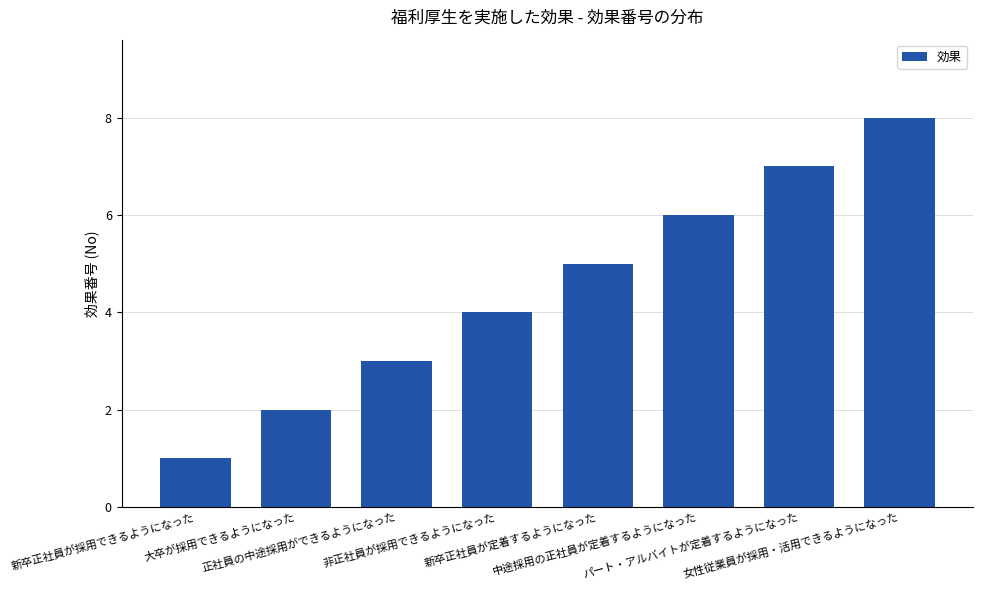

Rank the categories by value from lowest to highest.

新卒正社員が採用できるようになった, 大卒が採用できるようになった, 正社員の中途採用ができるようになった, 非正社員が採用できるようになった, 新卒正社員が定着するようになった, 中途採用の正社員が定着するようになった, パート・アルバイトが定着するようになった, 女性従業員が採用・活用できるようになった